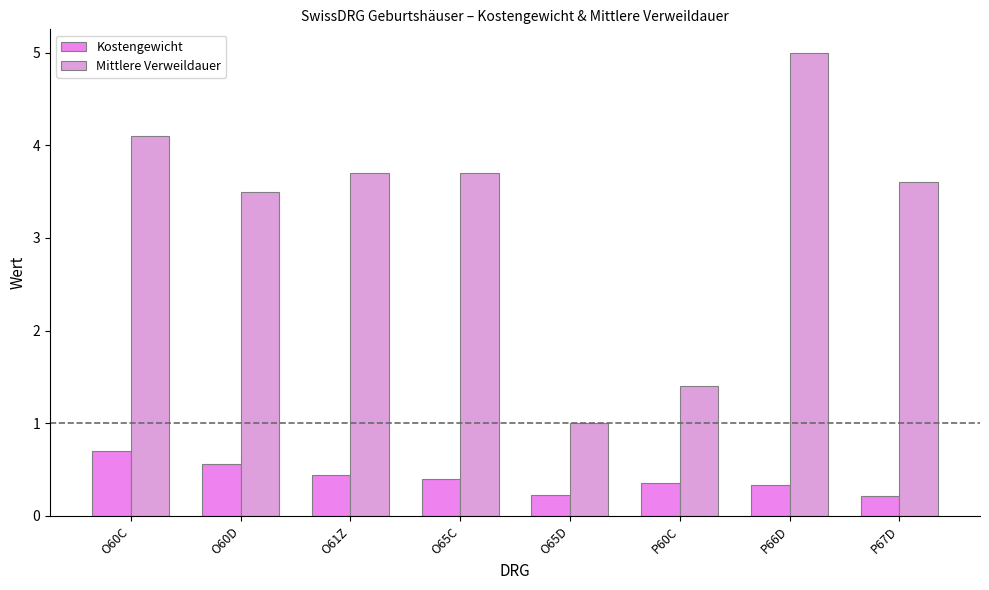

What is the difference between the Kostengewicht values at P67D and P66D?

0.1